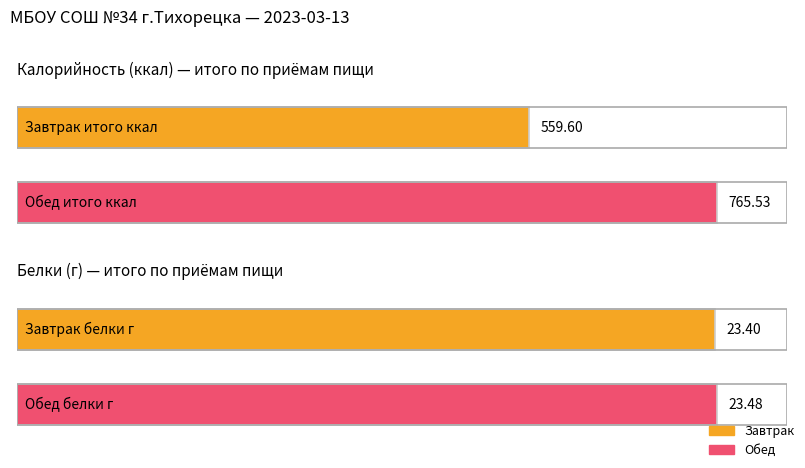

The value of Калорийность at Завтрак is 559.6. True or false?

True